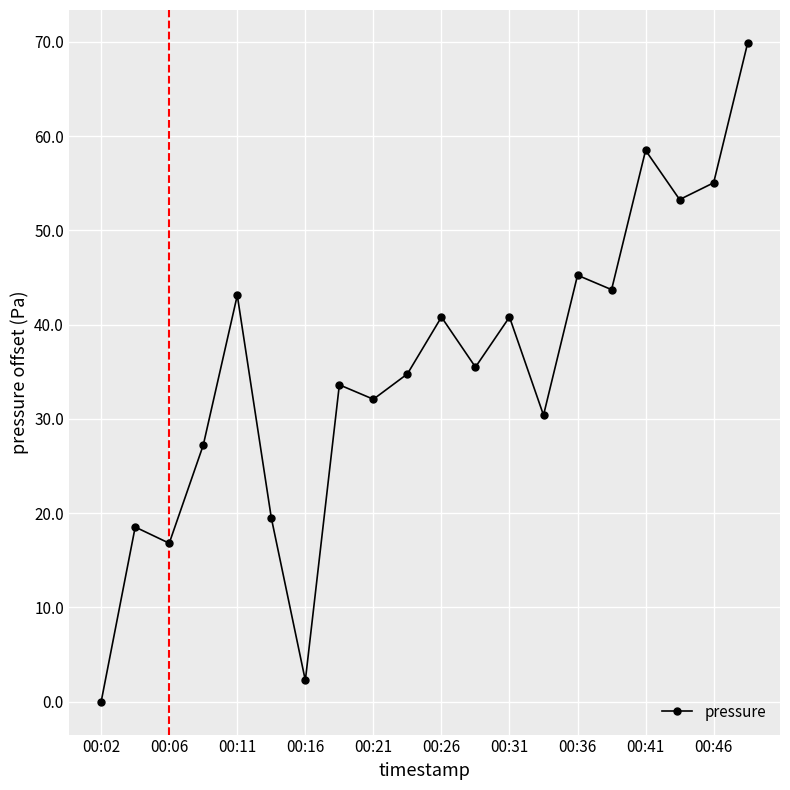

What is the value of the 13th point from the left?

40.8